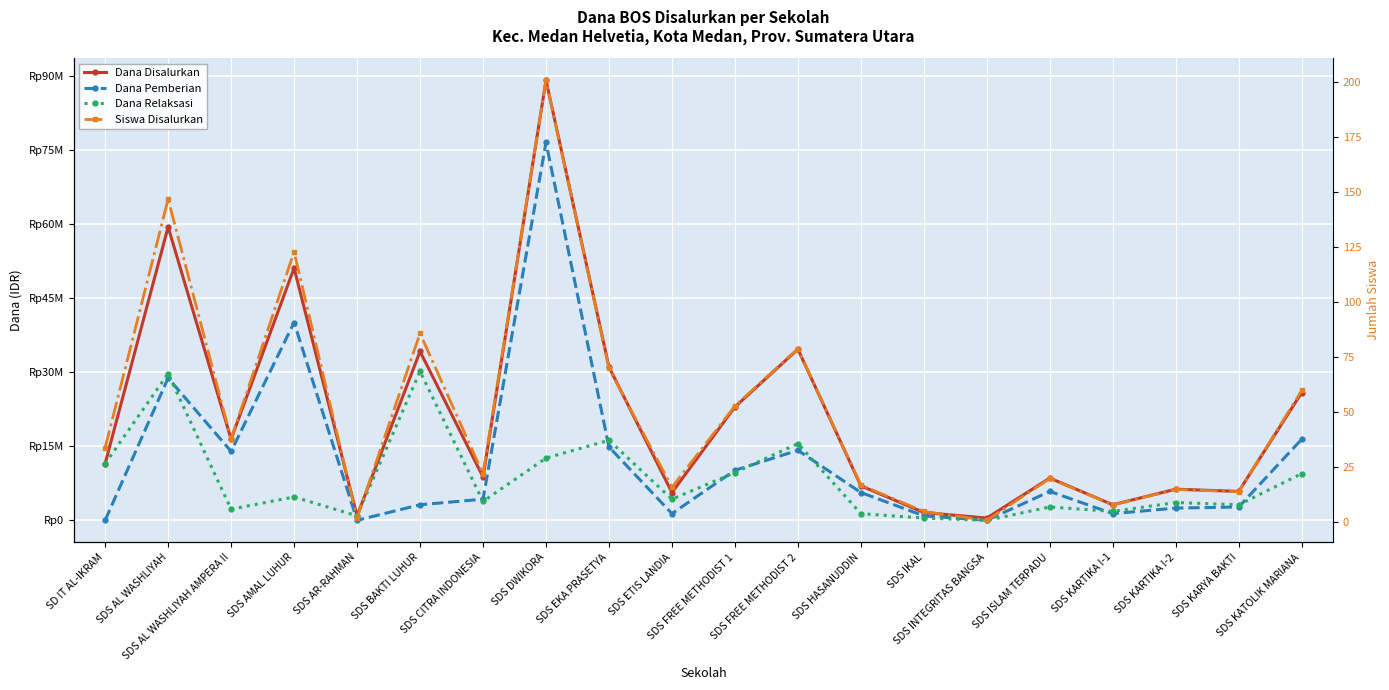

Is it true that Dana Pemberian equals 22566269 at SDS FREE METHODIST 2?

False